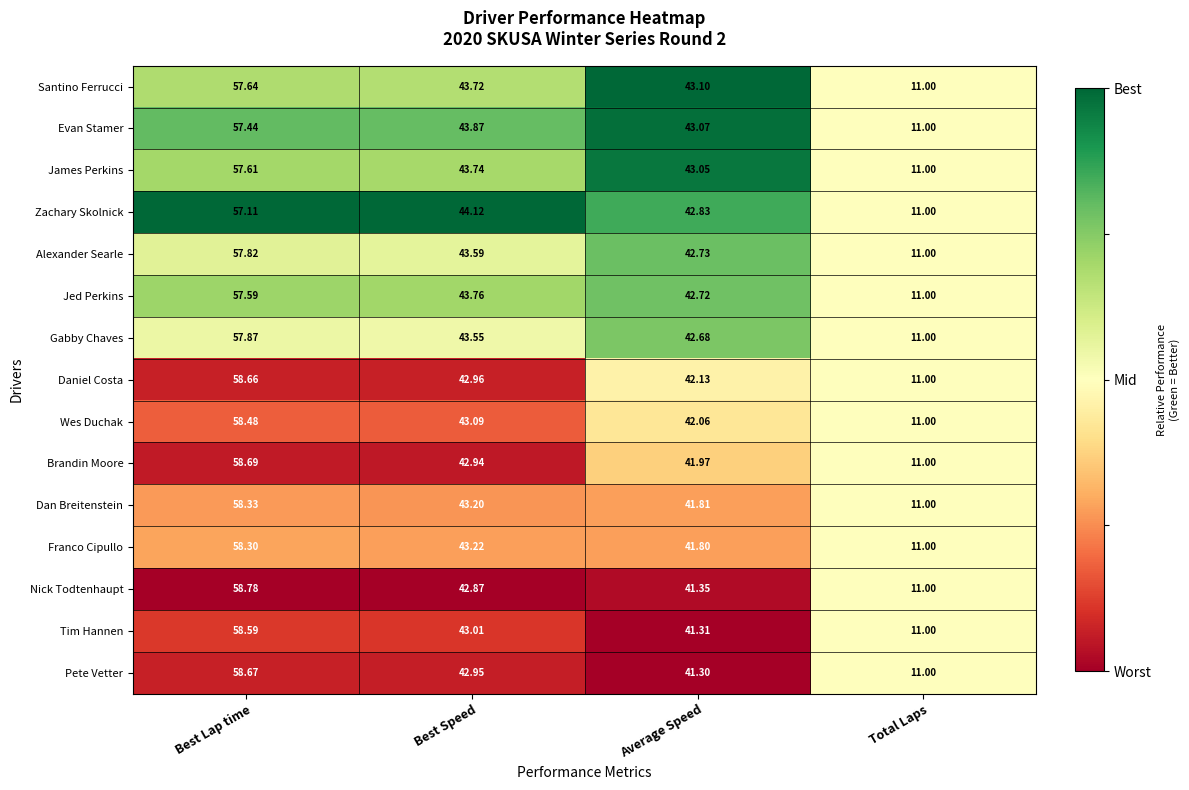

Which category has the highest value in the Brandin Moore series?

Best Lap time